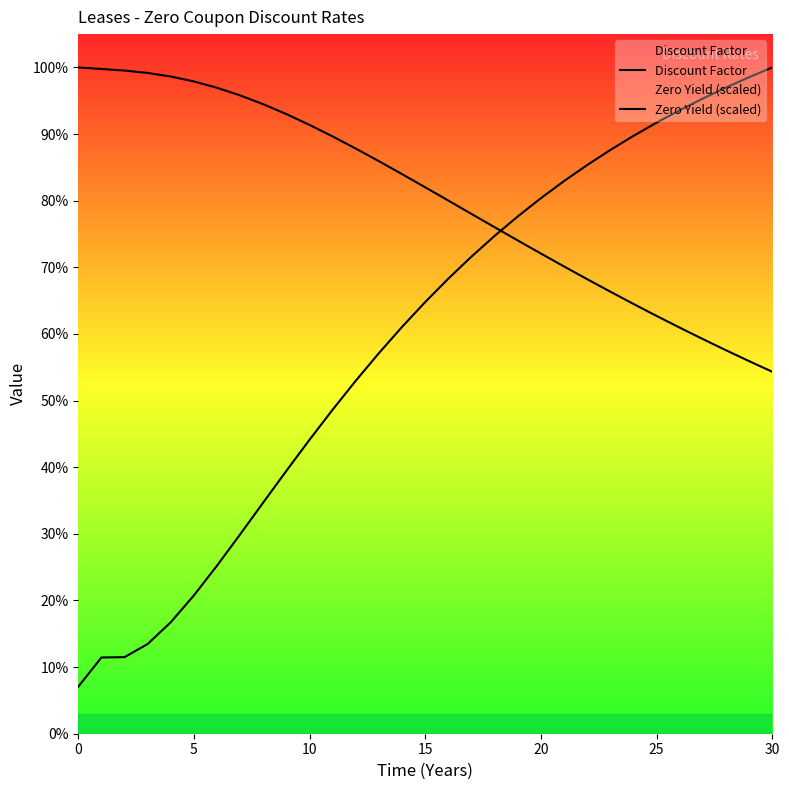

Which series has the largest range (max minus min)?

Zero Yield (scaled)